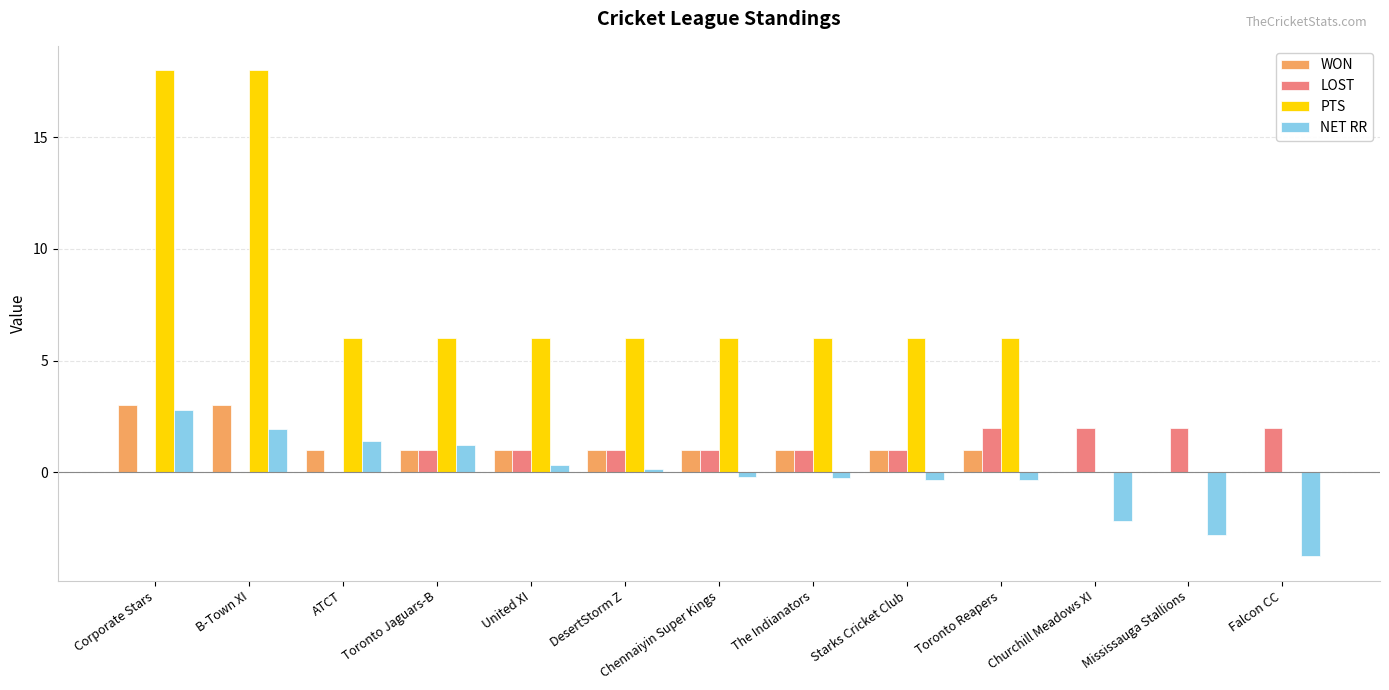

How many series are shown in this chart?

4